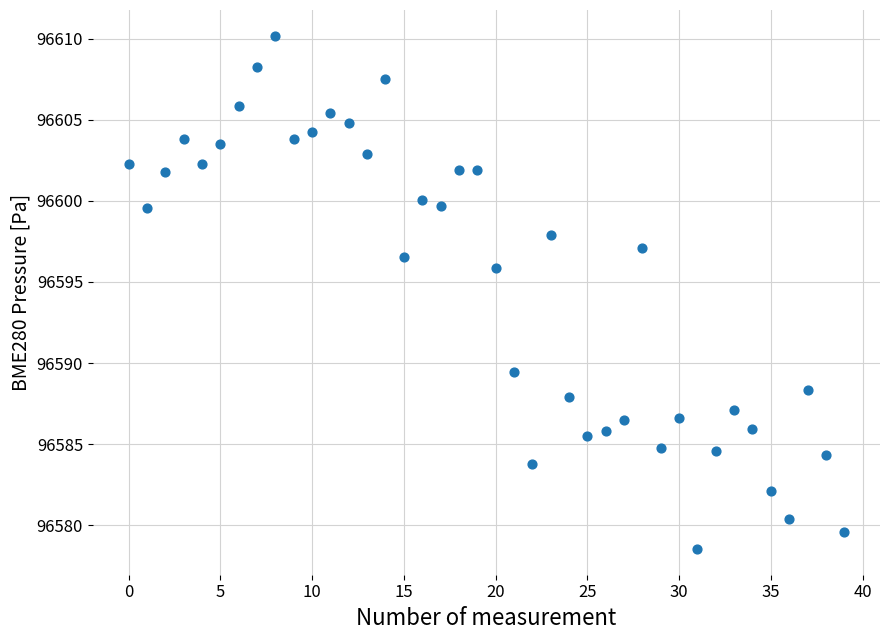

What is the range of Y values (max minus min)?

31.7